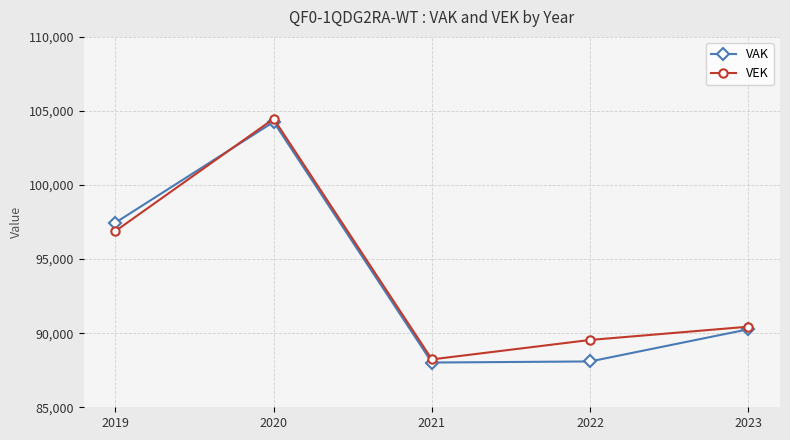

At how many categories does at least one series exceed 93296?

2